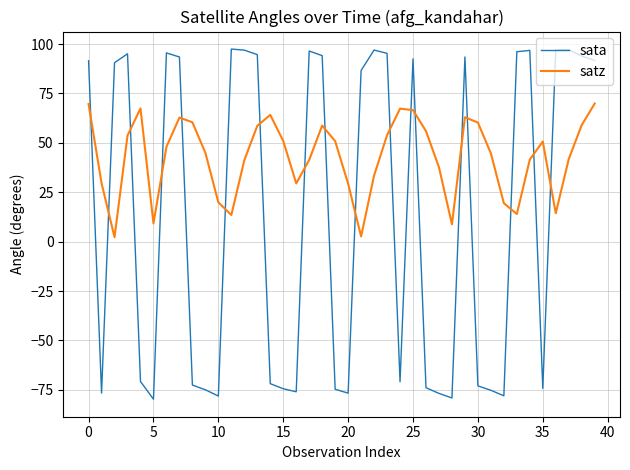

What is the maximum value shown in the chart?

97.5